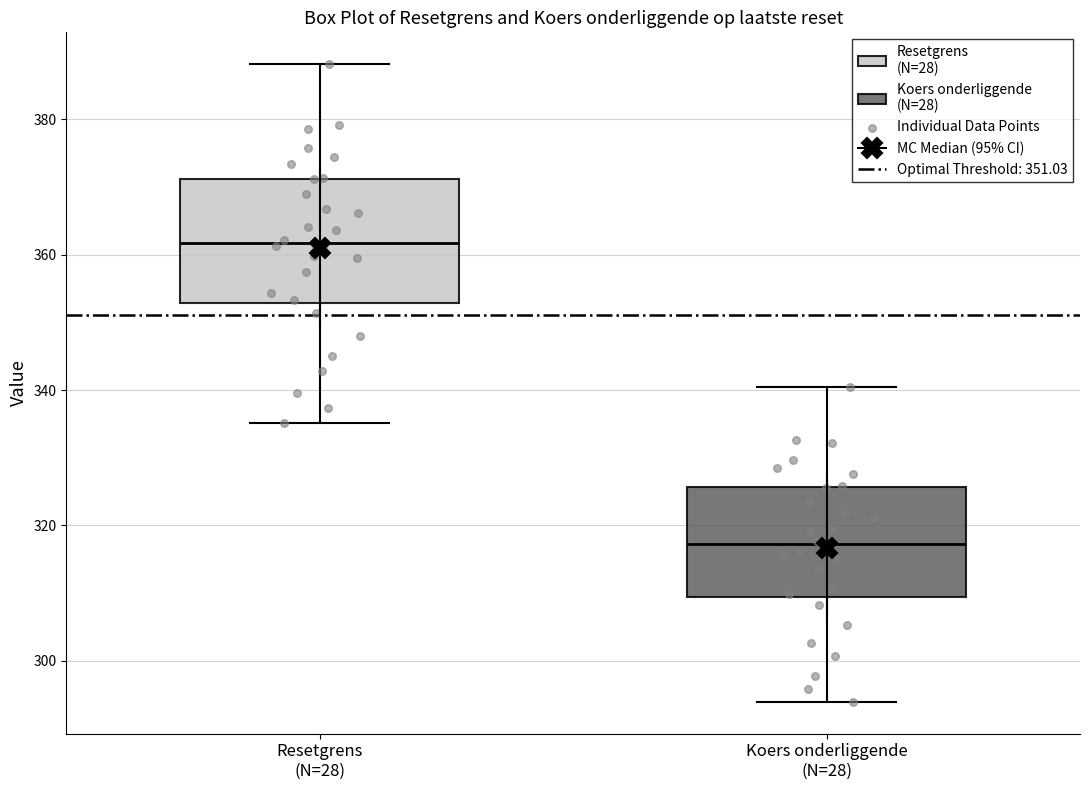

Reading left to right, transcribe this box plot: for each box, give where its median line is, the range the box spans, and where its two whiskers end, as read against the y-axis. The values are not printed on the chart, so give them approximately, as read against the axis.

Resetgrens (N=28): median 362, box 352 to 372, whiskers 336 to 388
Koers onderliggende (N=28): median 318, box 310 to 326, whiskers 294 to 340